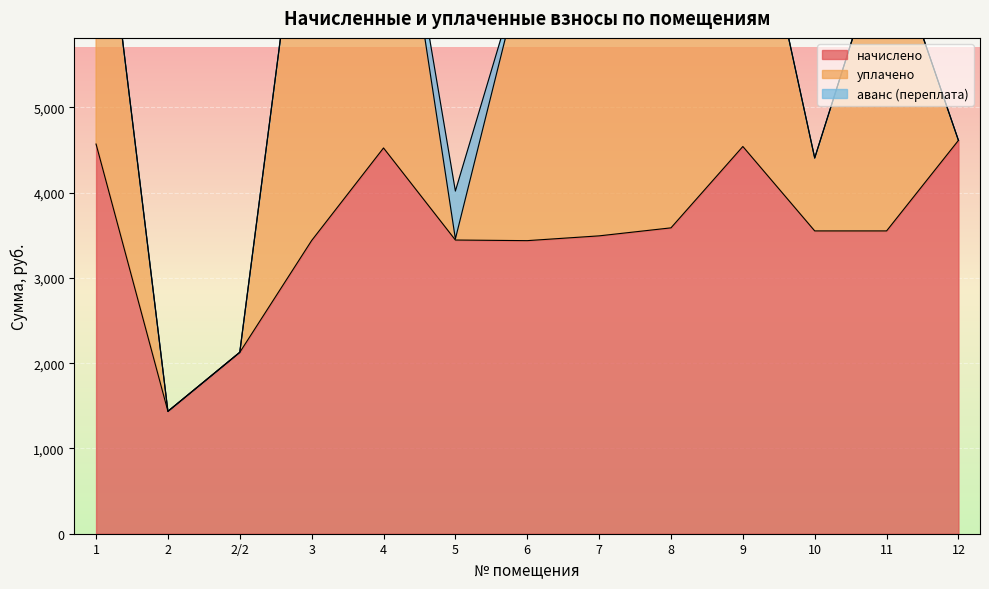

The начислено series shows 4614.1 at 12. True or false?

True